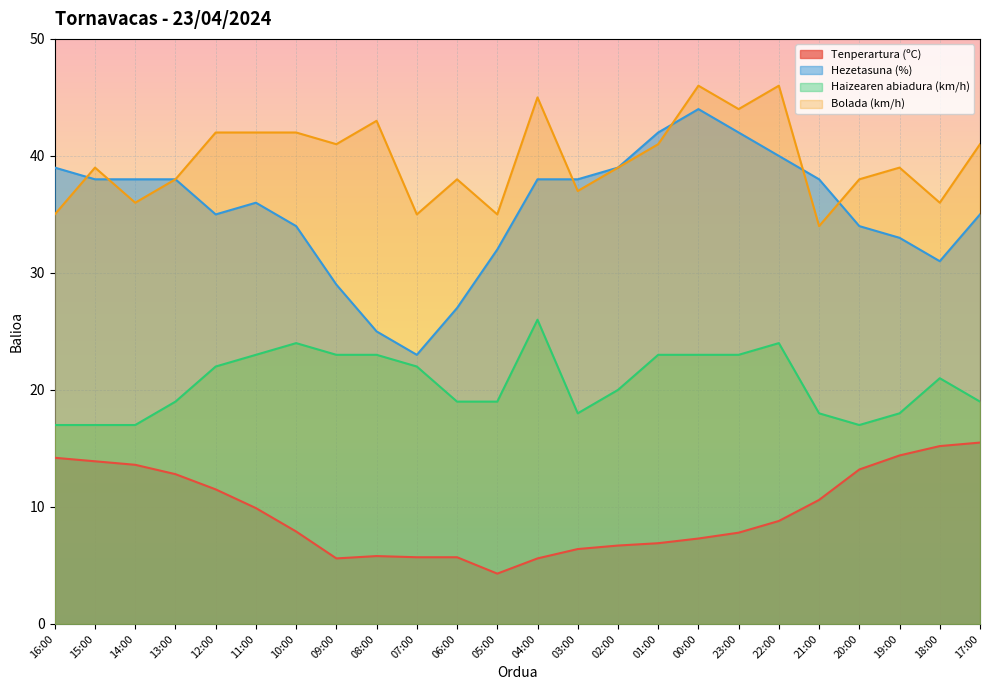

Which series has the largest total across all categories?

Bolada (km/h)